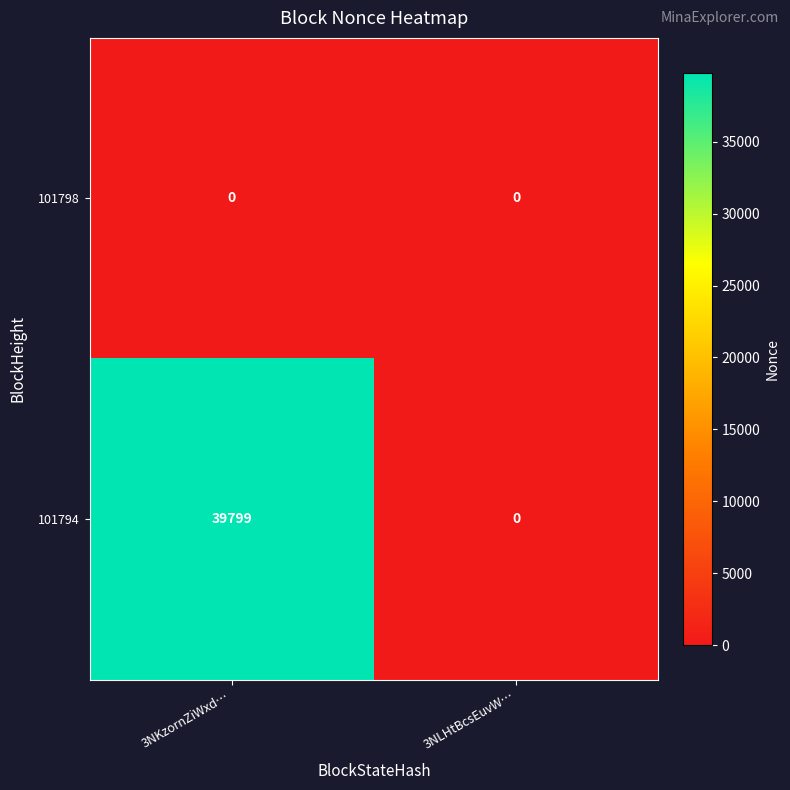

The 101794 series shows 0 at 3NLHtBcsEuvW…. True or false?

True